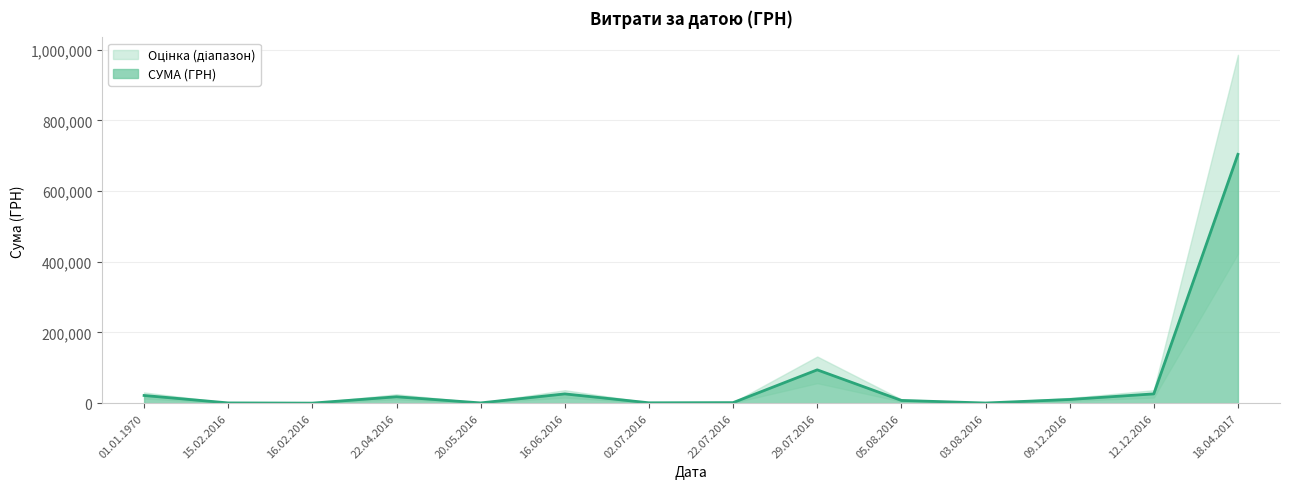

What position from the right is 18.04.2017?

1